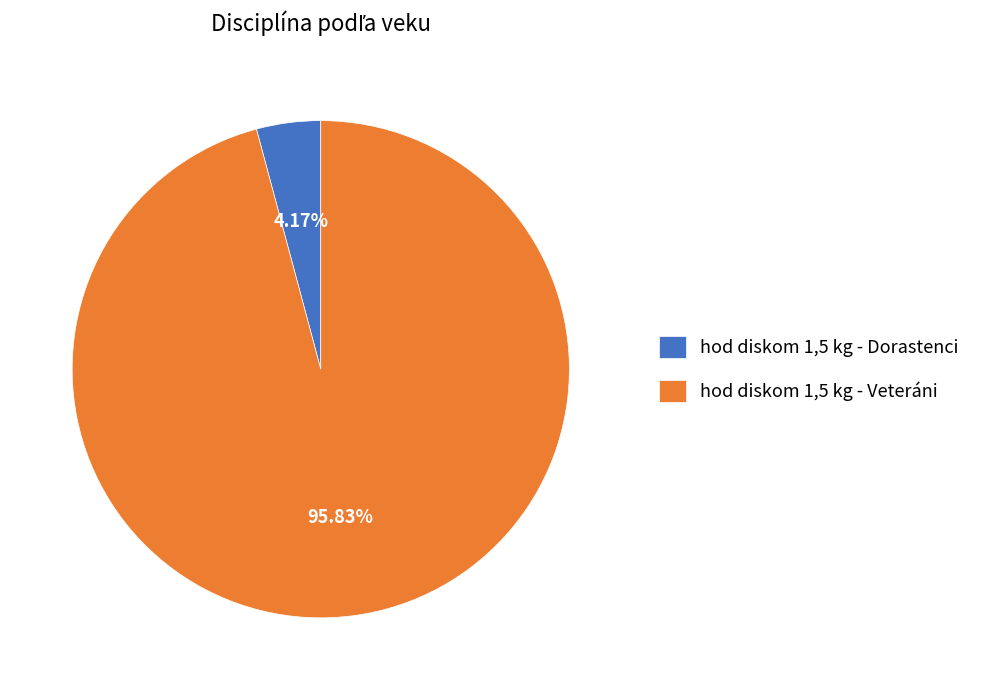

True or false: hod diskom 1,5 kg - Veteráni accounts for 88% of the total.

False